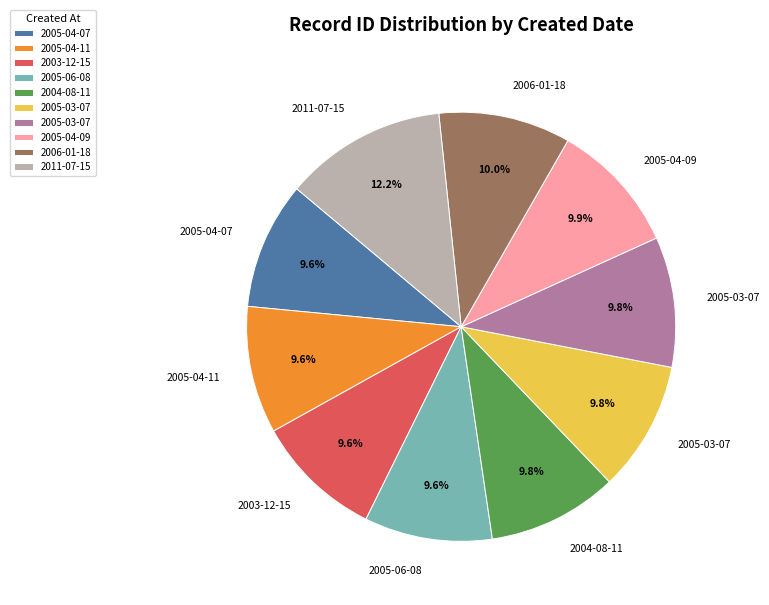

Is there a majority slice in this chart?

No